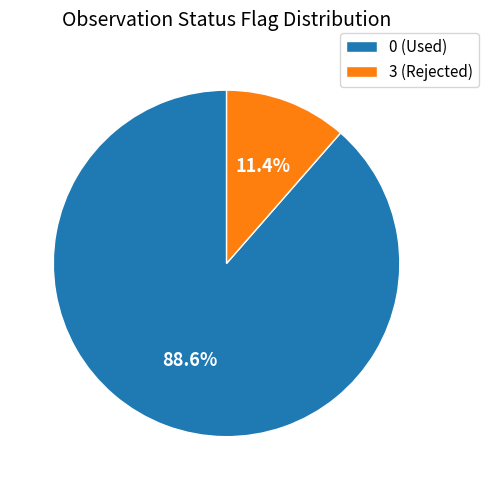

To the nearest percent, what is the average slice percentage?

50%